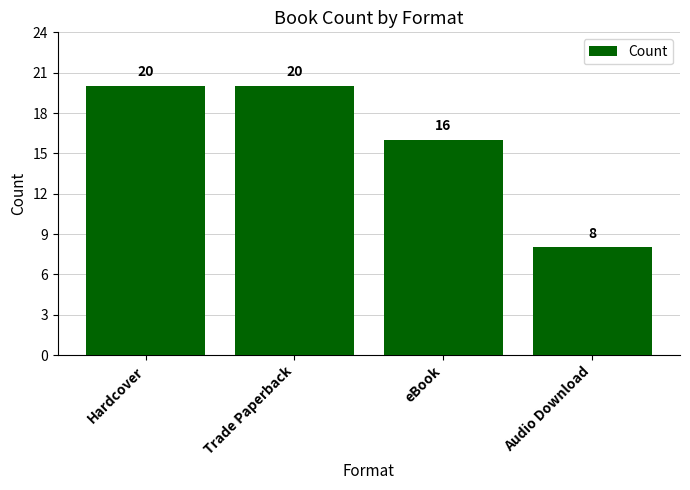

The value at Trade Paperback is 14. True or false?

False